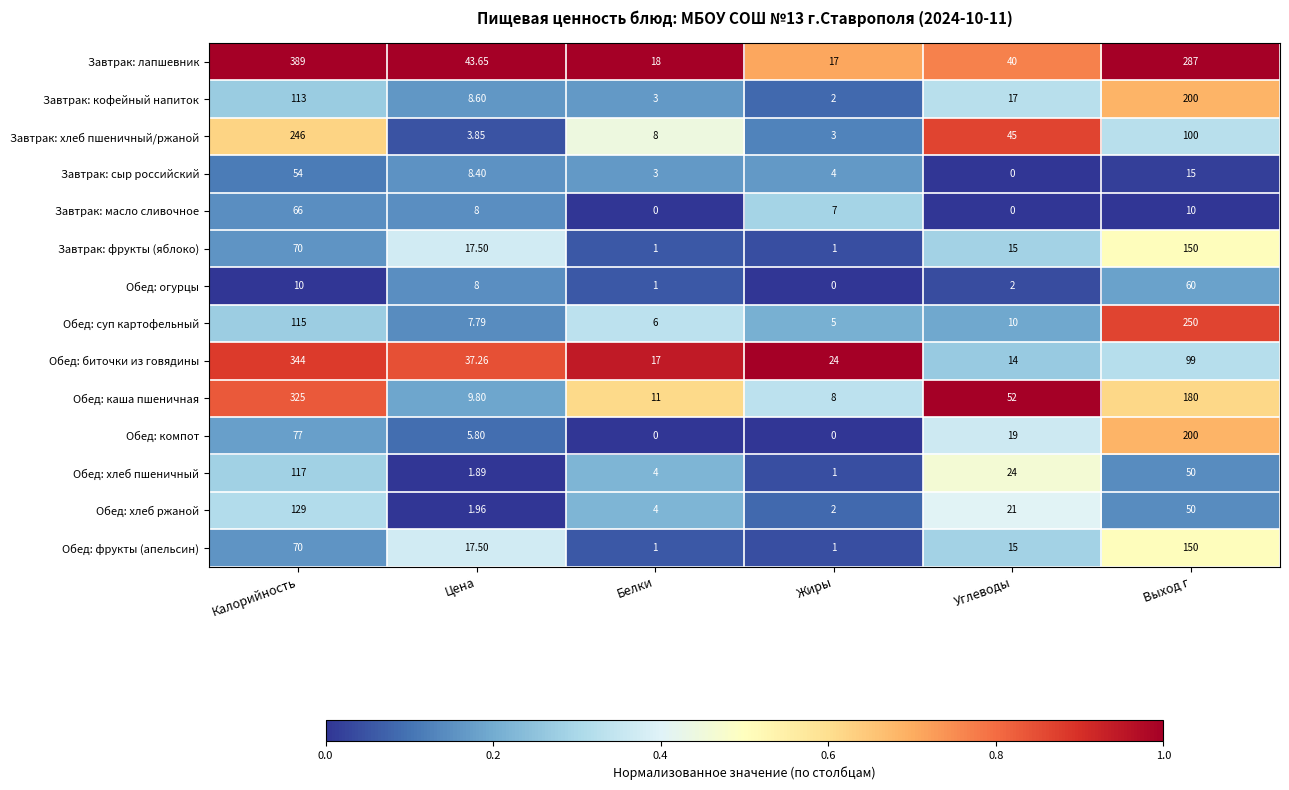

At which category is the sum across all series the highest?

Калорийность